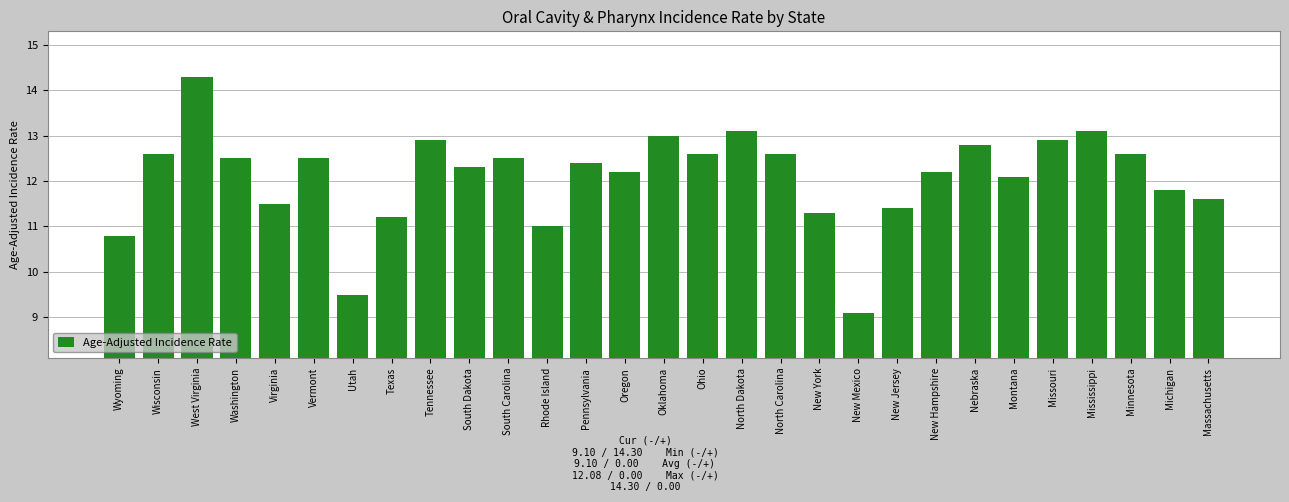

Between Tennessee and New Jersey, which is larger?

Tennessee